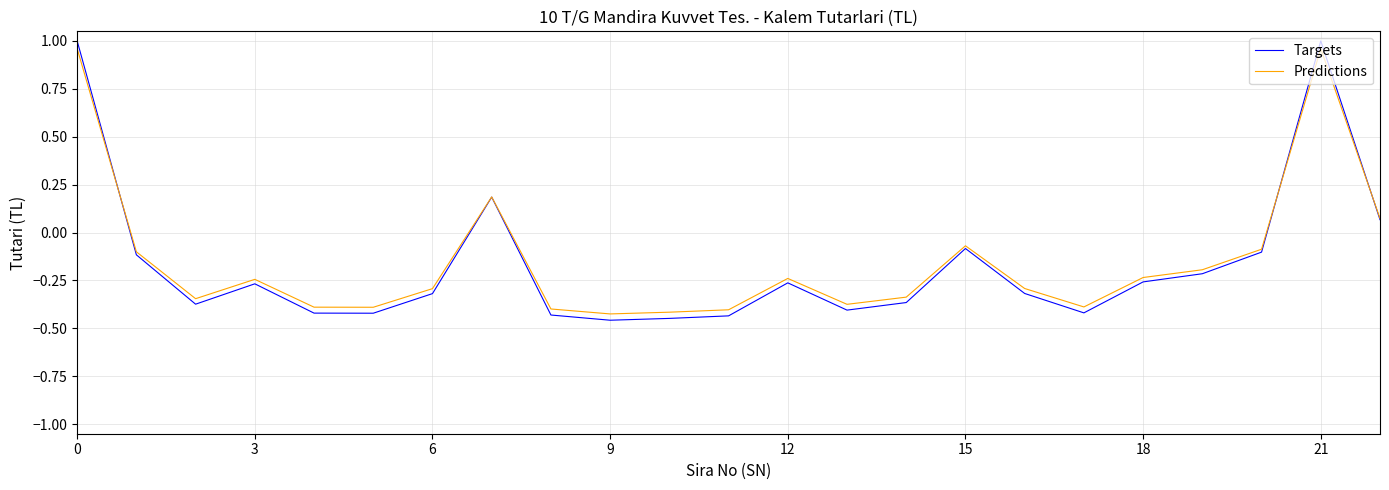

Which series has the largest range (max minus min)?

Targets